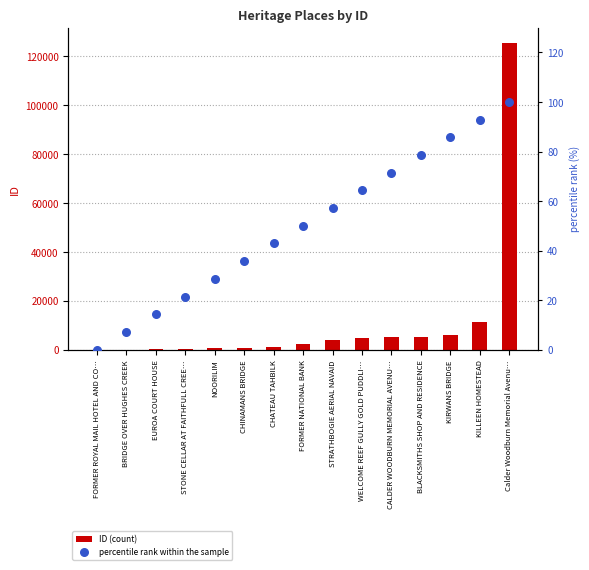

What are all the series names shown in the legend?

ID (count), percentile rank within the sample